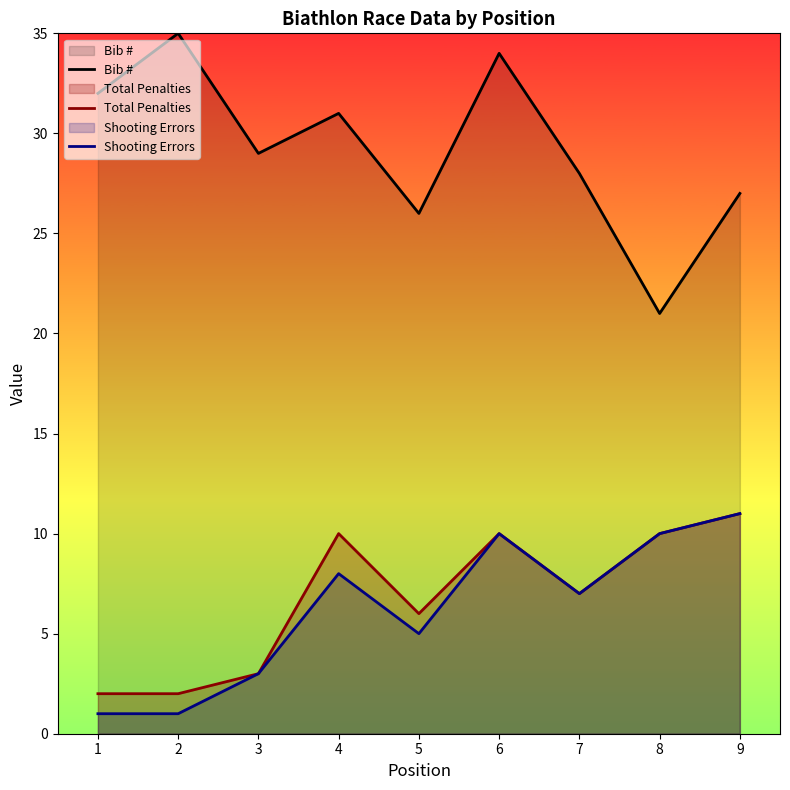

Reading left to right, extract all data points from this chart.

Bib #: 1=32	2=35	3=29	4=31	5=26	6=34	7=28	8=21	9=27
Total Penalties: 1=2	2=2	3=3	4=10	5=6	6=10	7=7	8=10	9=11
Shooting Errors: 1=1	2=1	3=3	4=8	5=5	6=10	7=7	8=10	9=11